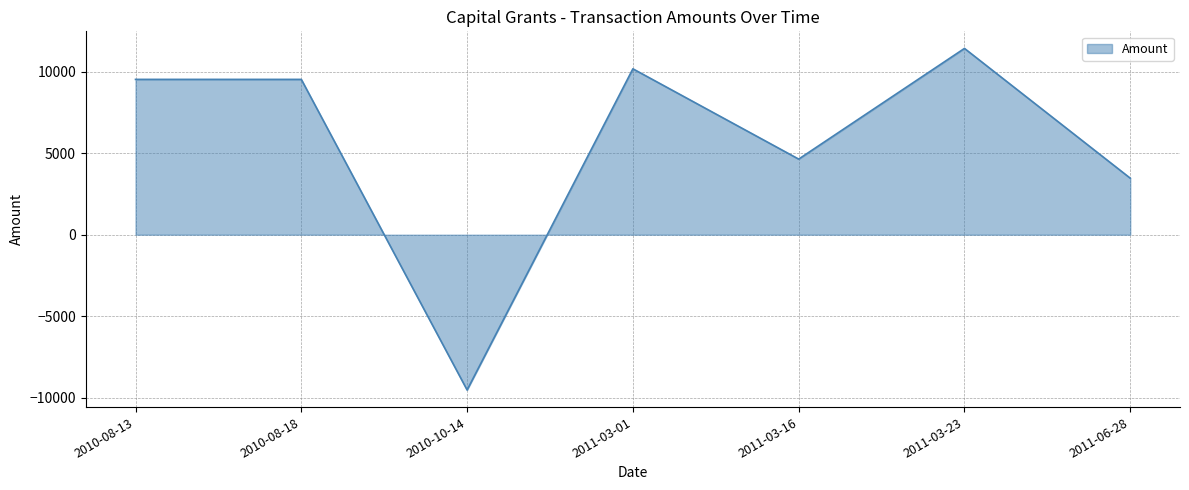

True or false: there are more than 0 points higher than both neighbors.

True